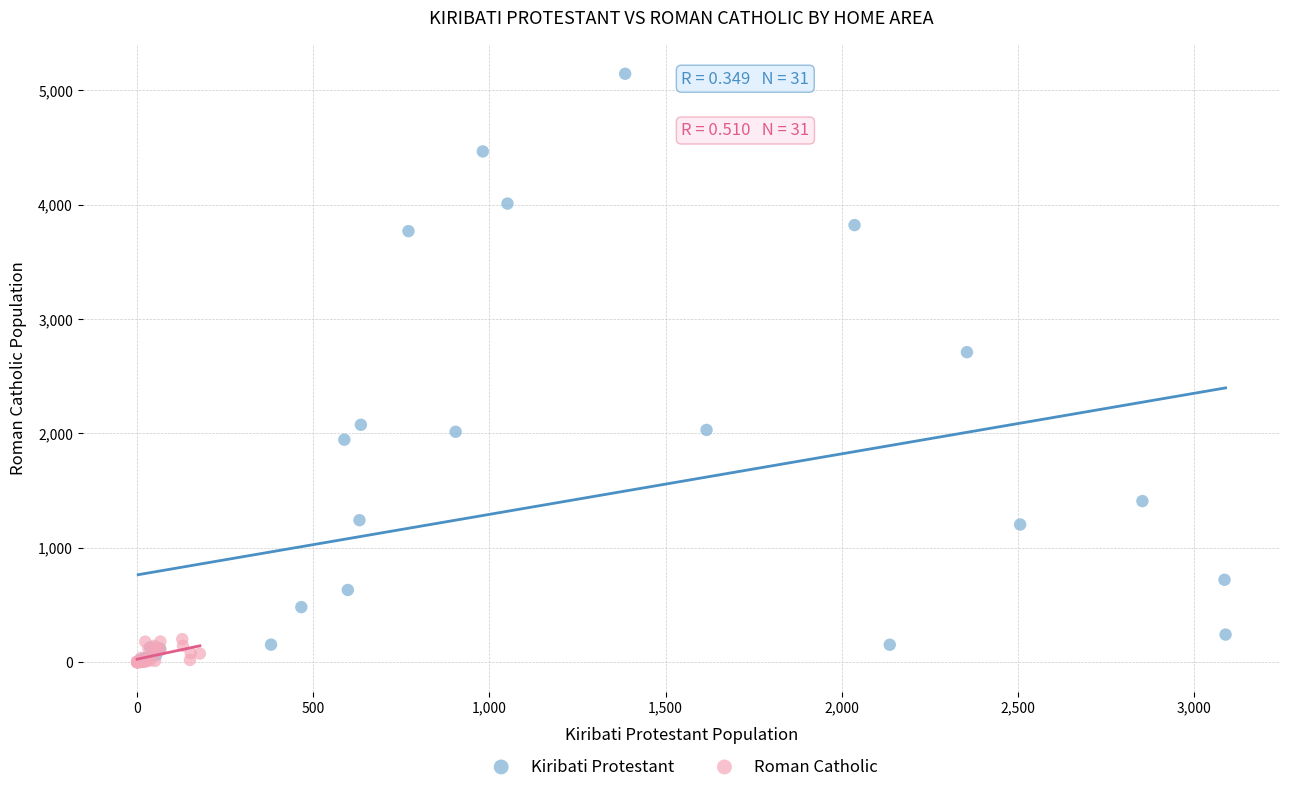

Which series reaches the maximum Y coordinate?

Kiribati Protestant